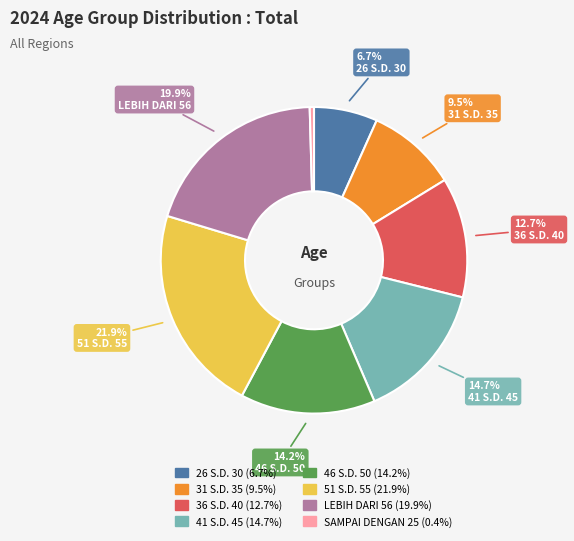

How many slices are in this pie chart?

8